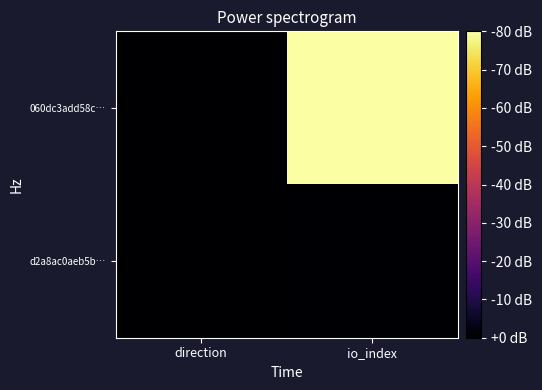

What is the total value across all series at io_index?

2230